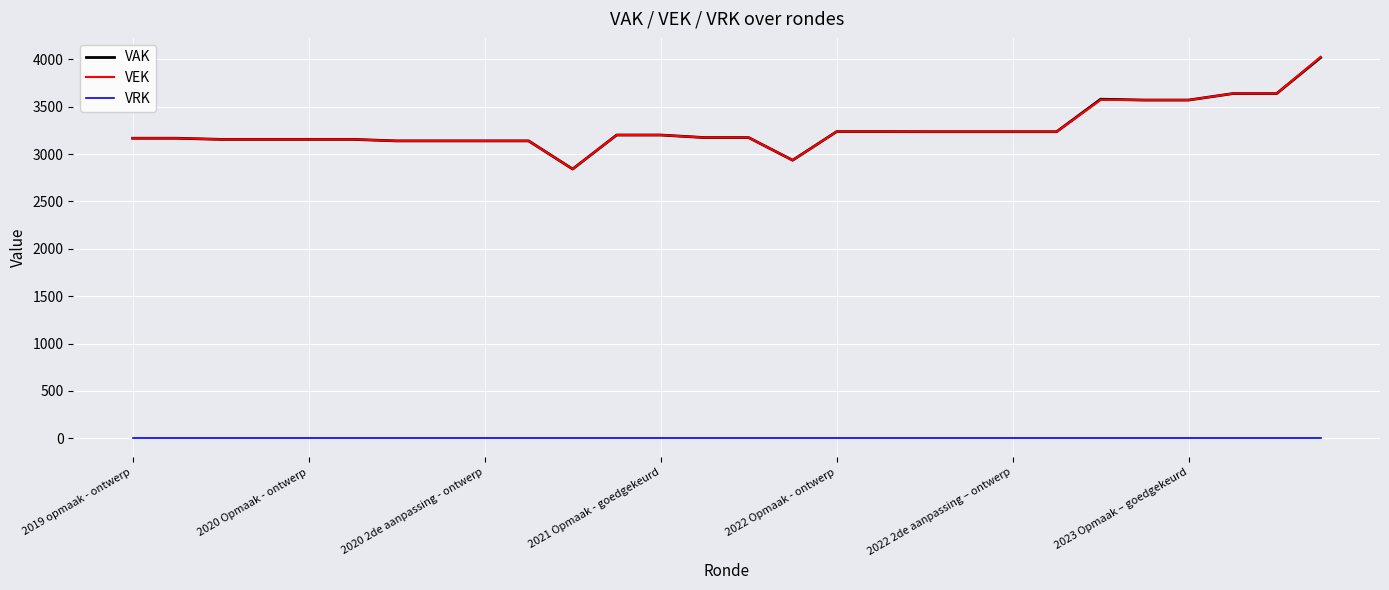

Which series has the largest range (max minus min)?

VEK